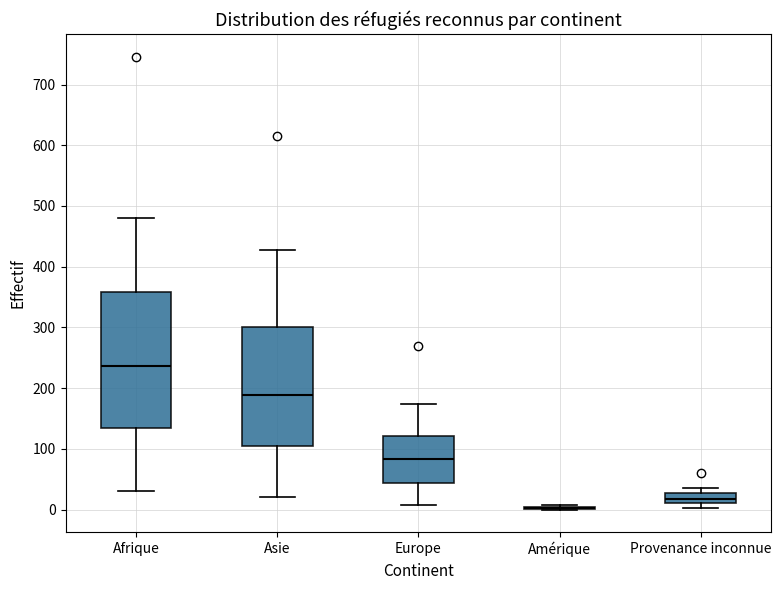

Reading left to right, read every box against the y-axis: the position of its median line, the range the box covers, and the ends of its whiskers. The values are not printed on the chart, so give them approximately, as read against the axis.

Afrique: median 240, box 130 to 360, whiskers 30 to 480
Asie: median 190, box 100 to 300, whiskers 20 to 430
Europe: median 80, box 40 to 120, whiskers 10 to 170
Amérique: box collapsed to a line at 0, whiskers 0 to 10
Provenance inconnue: median 20, box 10 to 30, whiskers 0 to 40